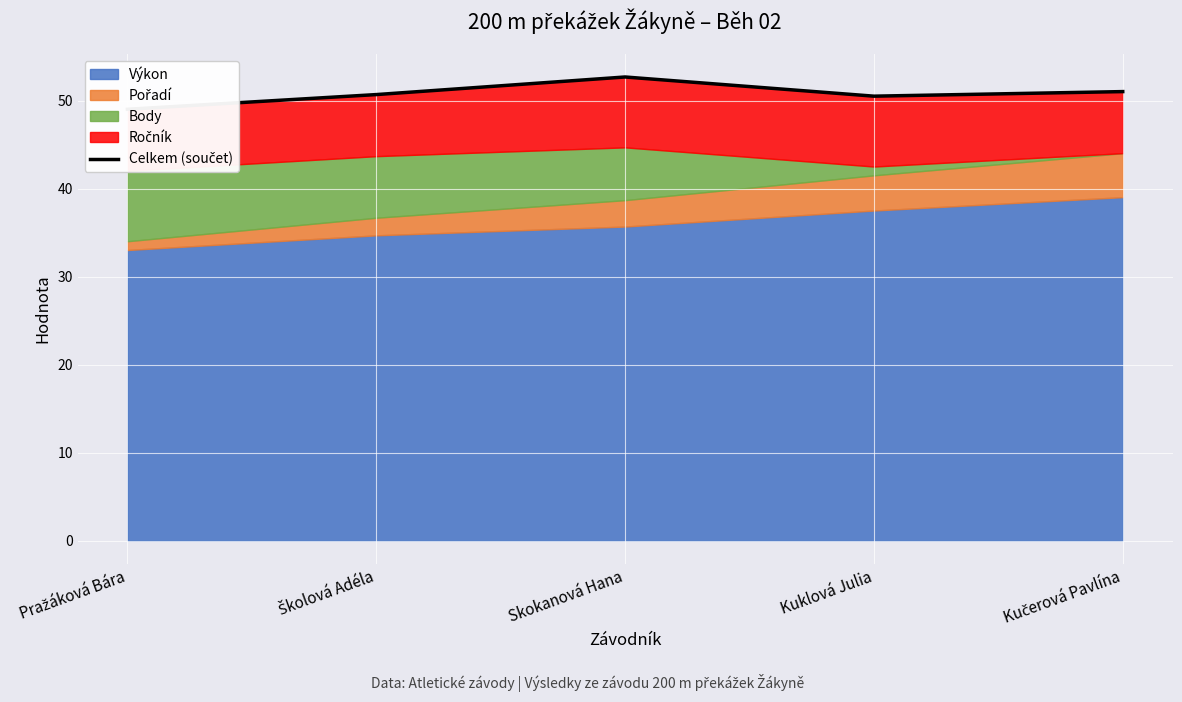

How many points are higher than both their immediate neighbors (excluding endpoints)?

1